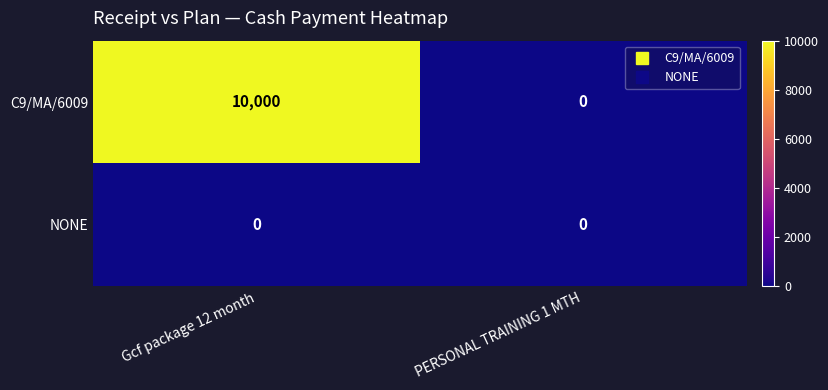

How many data points does each series have?

2